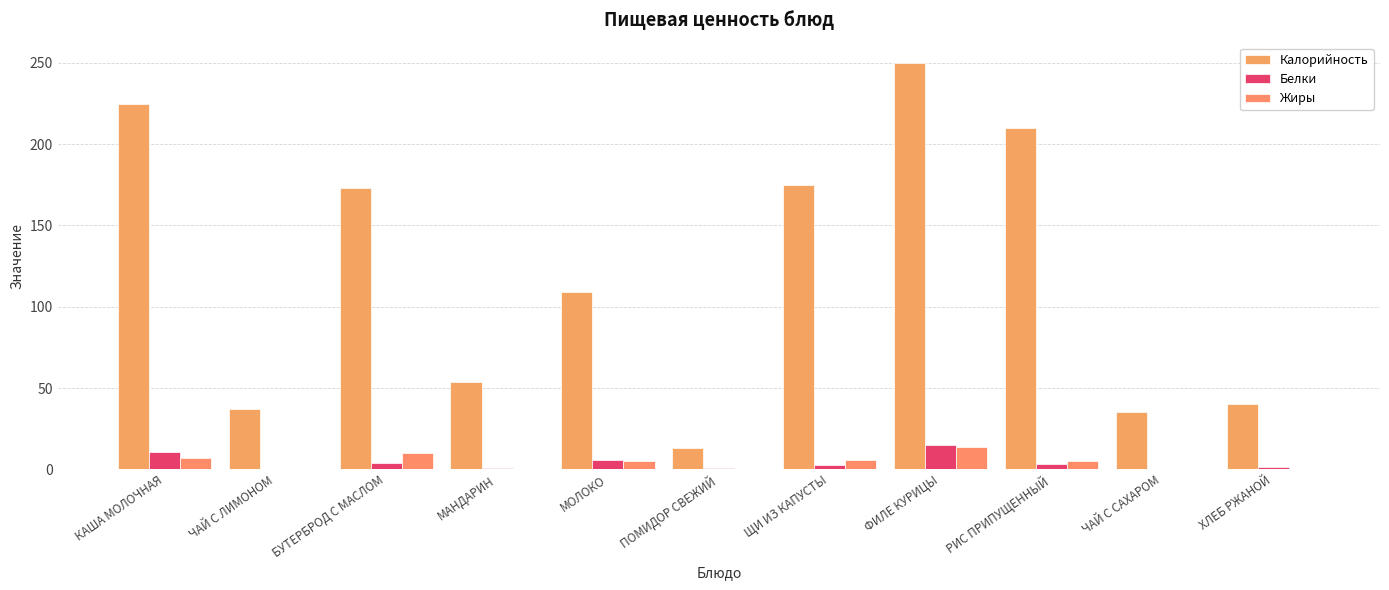

Does the chart contain stacked bars?

No